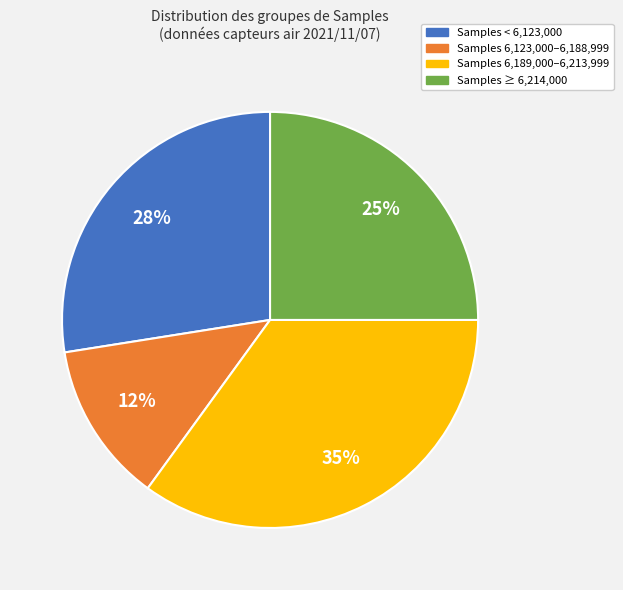

How many slices are in this pie chart?

4